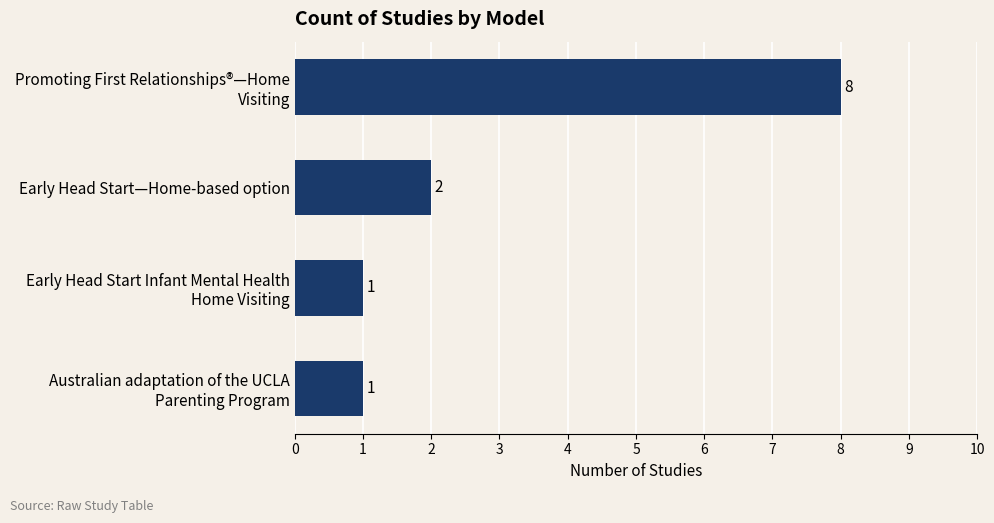

The value at Early Head Start—Home-based option is 2. True or false?

True